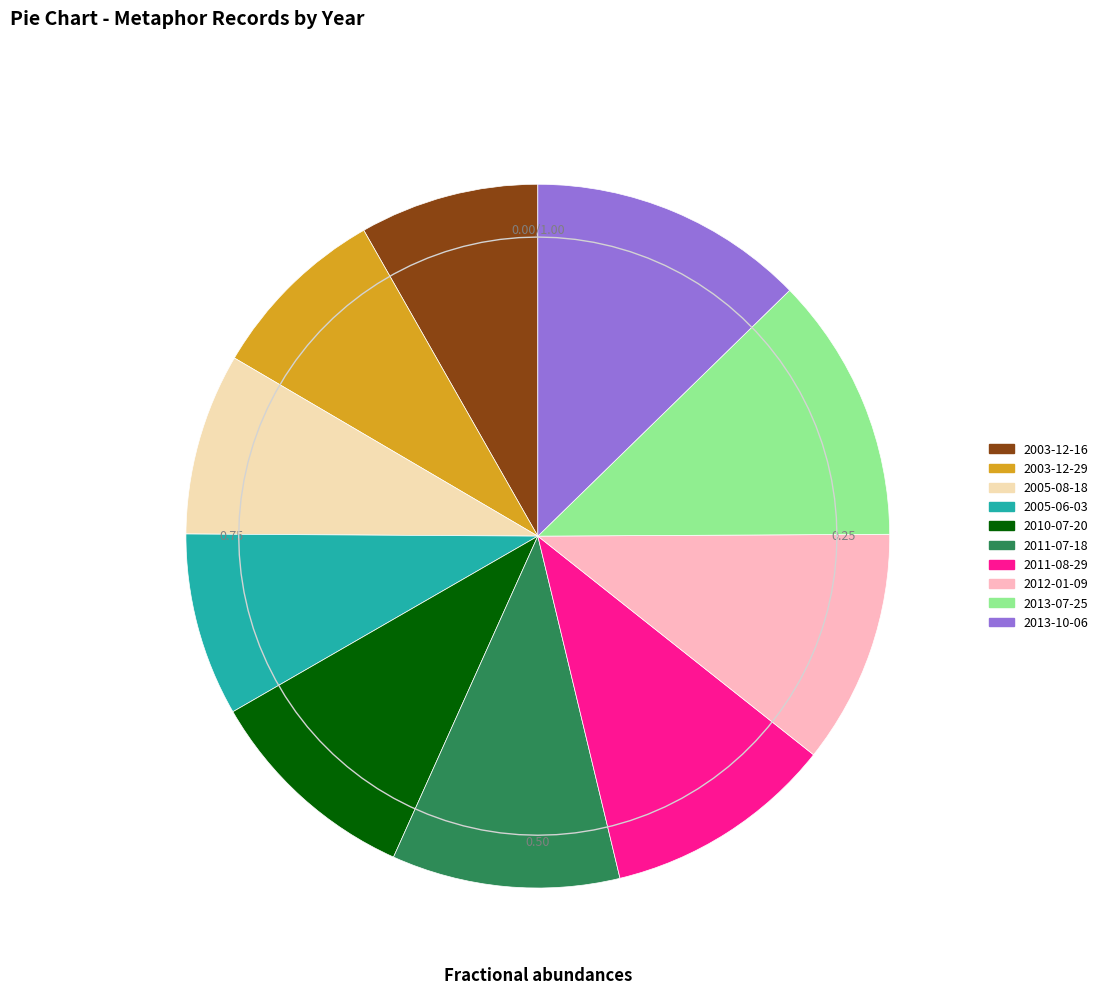

Combined, do 2003-12-29 and 2005-06-03 account for over 50%?

No